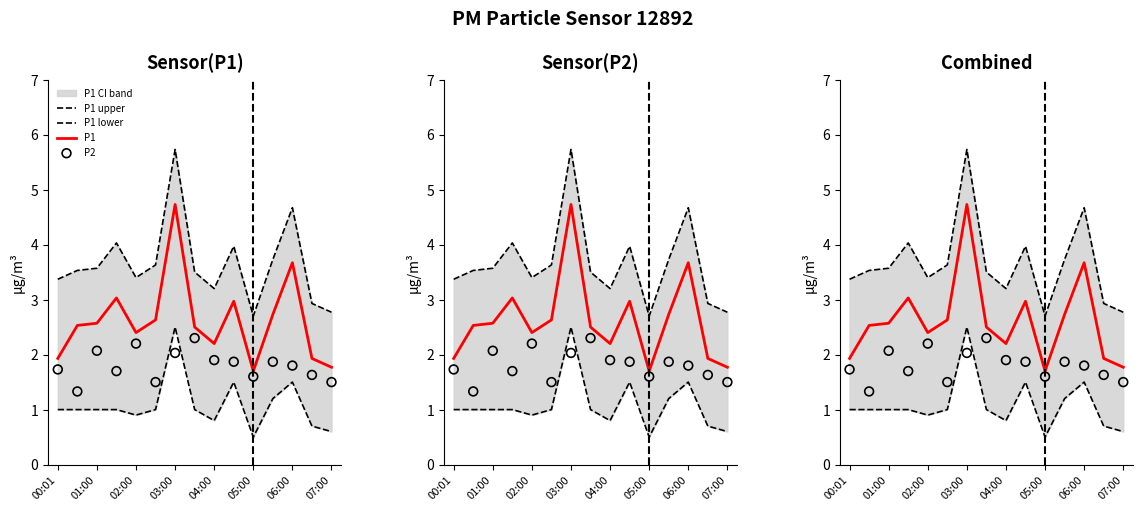

Is the value of P1 lower at 03:00 greater than the value of P1 at 01:00?

No